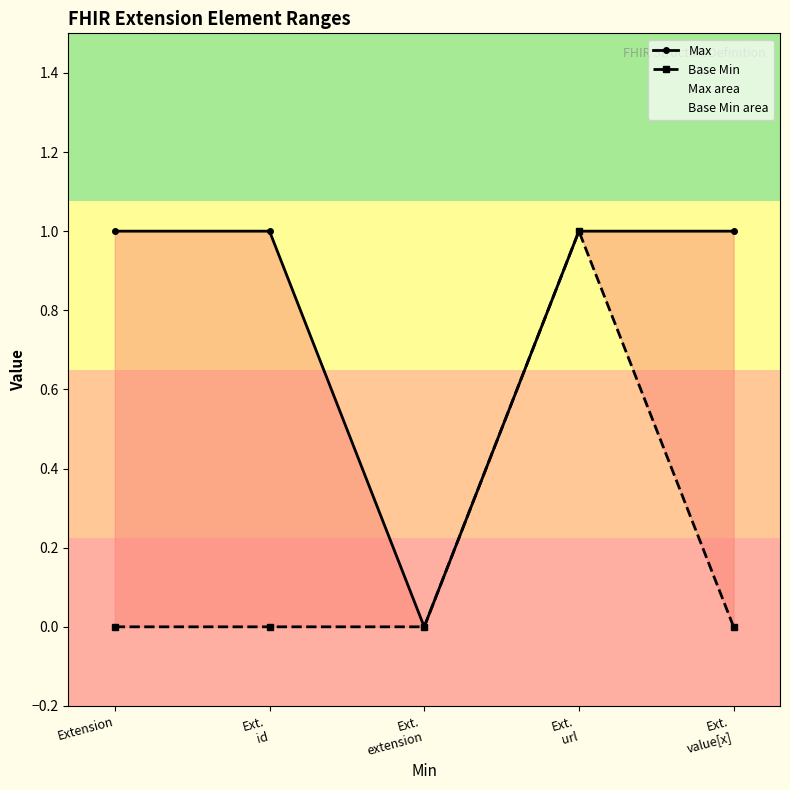

What is the greatest value displayed?

1